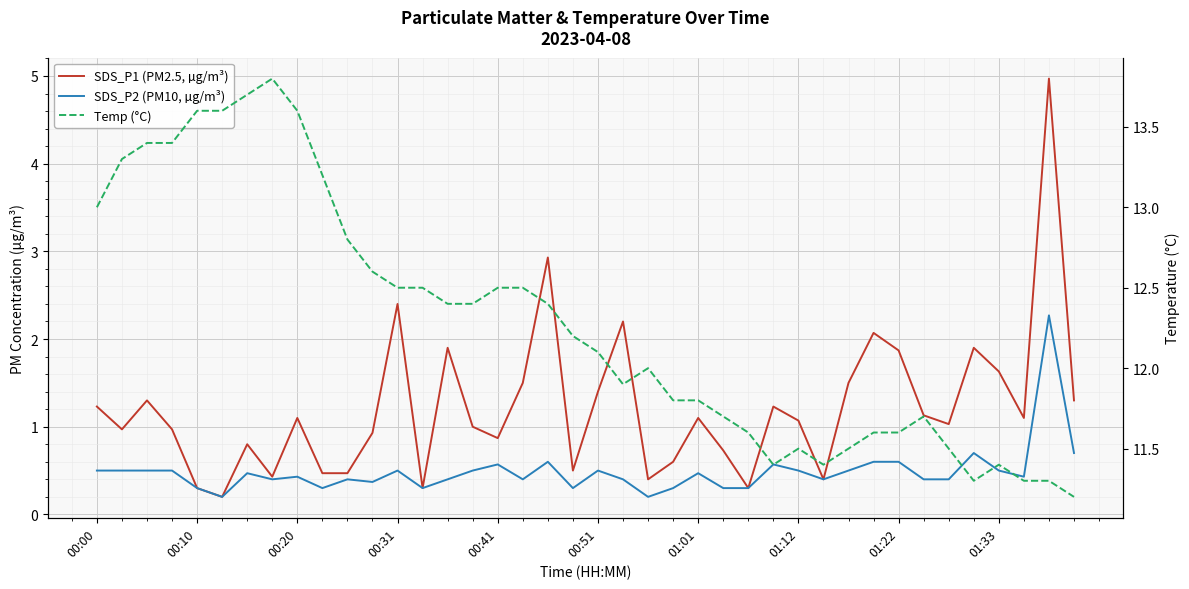

Reading right to left, what are all the values shown in this chart?

SDS_P1 (PM2.5, µg/m³): 1.3	5.0	1.1	1.6	1.9	1.0	1.1	1.9	2.1	1.5	0.4	1.1	1.2	0.3	0.7	1.1	0.6	0.4	2.2	1.4	0.5	2.9	1.5	0.9	1.0	1.9	0.3	2.4	0.9	0.5	0.5	1.1	0.4	0.8	0.2	0.3	1.0	1.3	1.0	1.2
SDS_P2 (PM10, µg/m³): 0.7	2.3	0.4	0.5	0.7	0.4	0.4	0.6	0.6	0.5	0.4	0.5	0.6	0.3	0.3	0.5	0.3	0.2	0.4	0.5	0.3	0.6	0.4	0.6	0.5	0.4	0.3	0.5	0.4	0.4	0.3	0.4	0.4	0.5	0.2	0.3	0.5	0.5	0.5	0.5
Temp (°C): 11.2	11.3	11.3	11.4	11.3	11.5	11.7	11.6	11.6	11.5	11.4	11.5	11.4	11.6	11.7	11.8	11.8	12.0	11.9	12.1	12.2	12.4	12.5	12.5	12.4	12.4	12.5	12.5	12.6	12.8	13.2	13.6	13.8	13.7	13.6	13.6	13.4	13.4	13.3	13.0